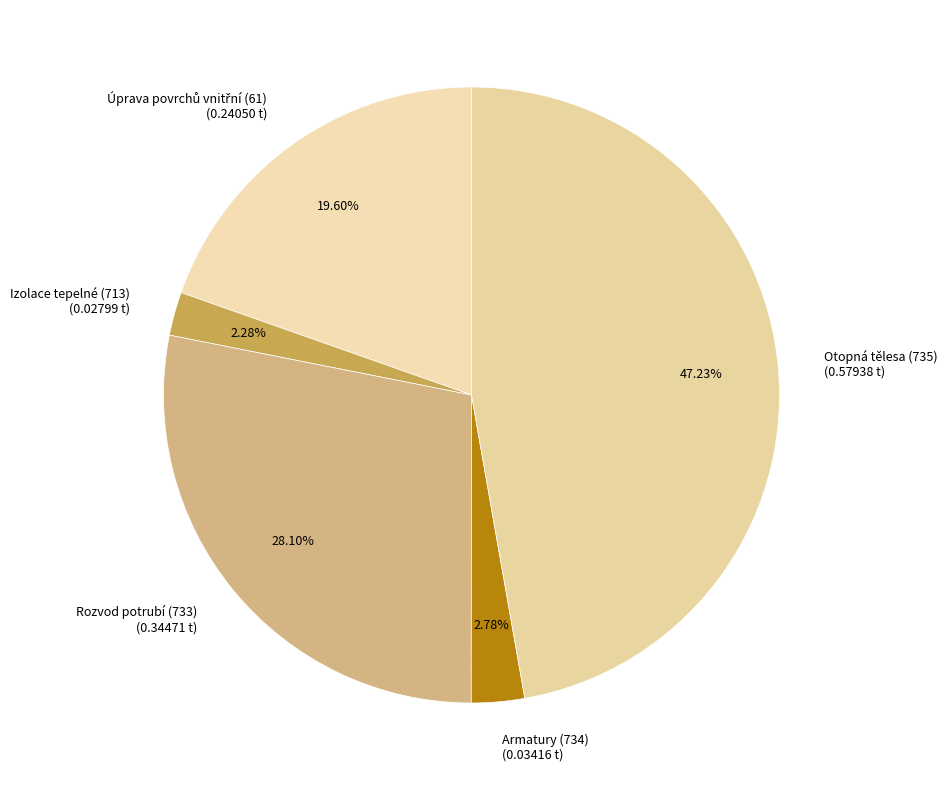

Does Rozvod potrubí (733) represent more than half of the total?

No